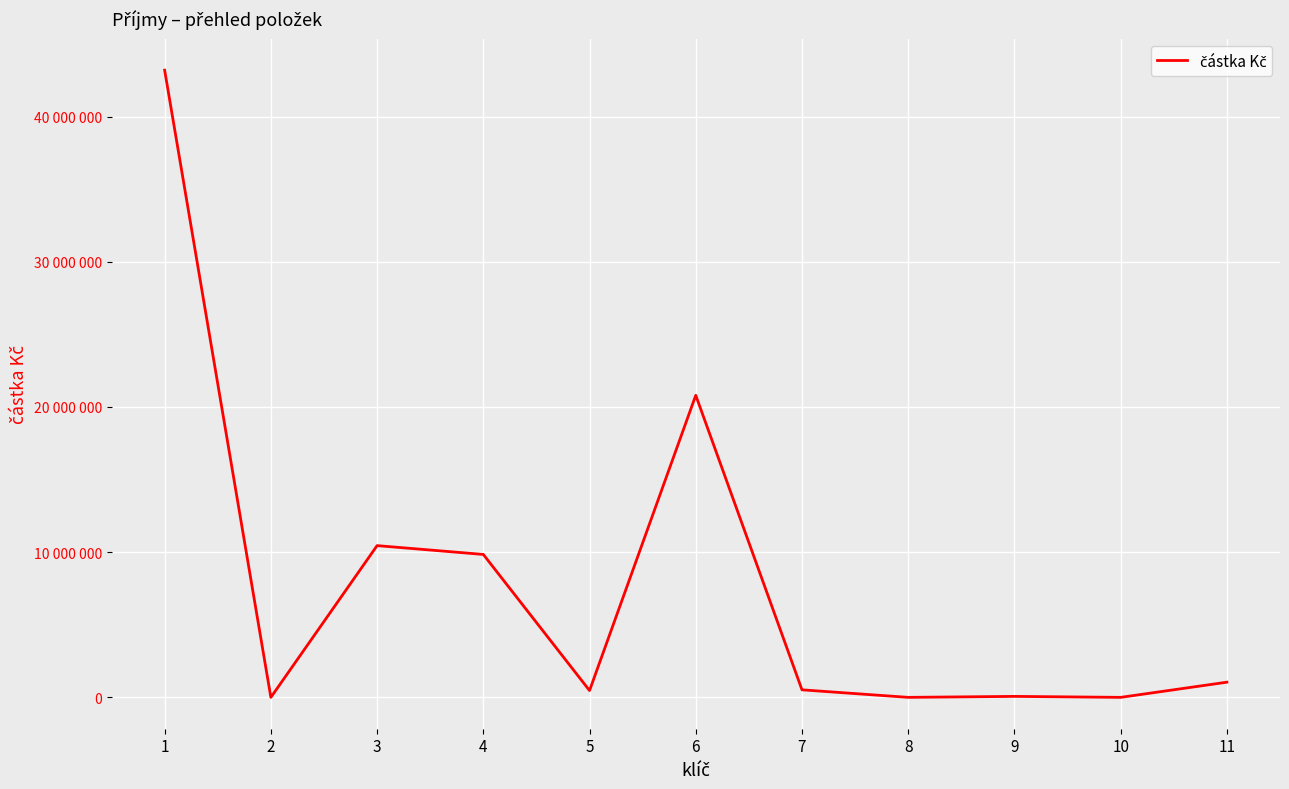

How many values are above zero?

8